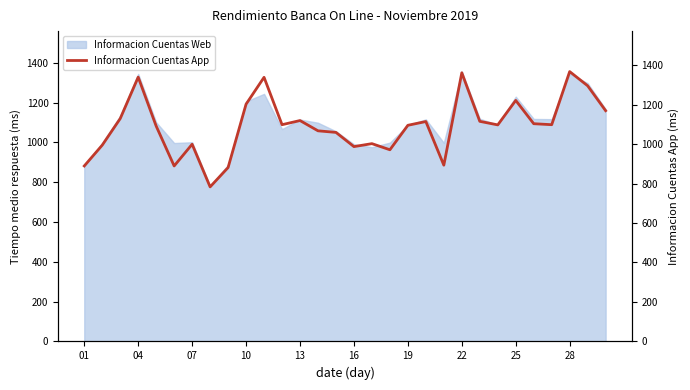

What is the minimum value for Informacion Cuentas Web?

780